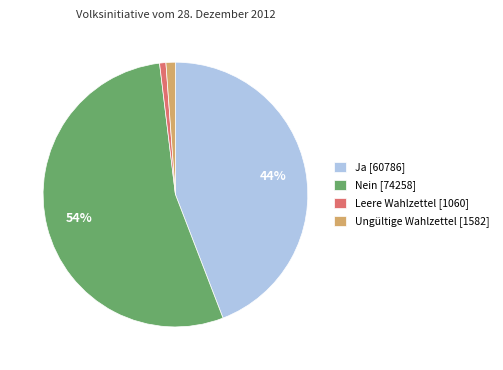

Which slice represents more than half of the pie?

Nein